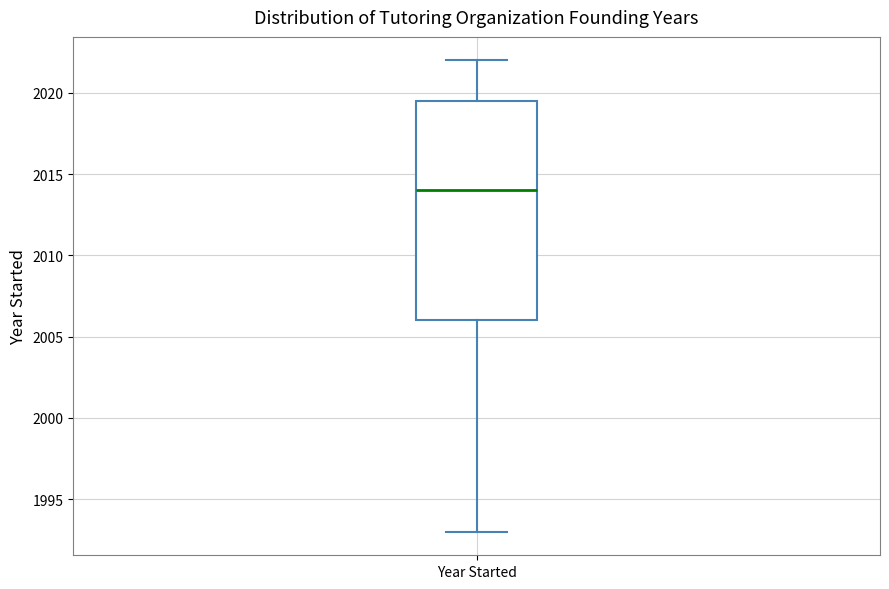

Read this box plot against the y-axis: the position of the median line, the range covered by the box, and the ends of both whiskers. The values are not printed on the chart, so give them approximately, as read against the axis.

median 2014.0, box 2006.0 to 2019.5, whiskers 1993.0 to 2022.0